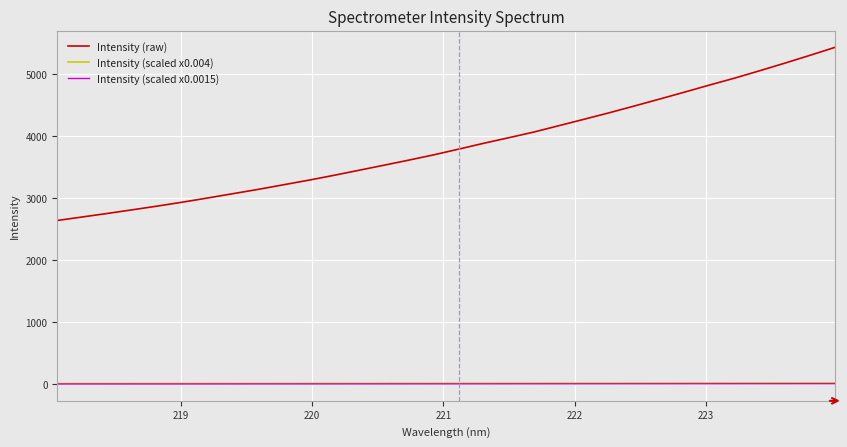

True or false: Intensity (raw) and Intensity (scaled x0.004) cross at least once.

False